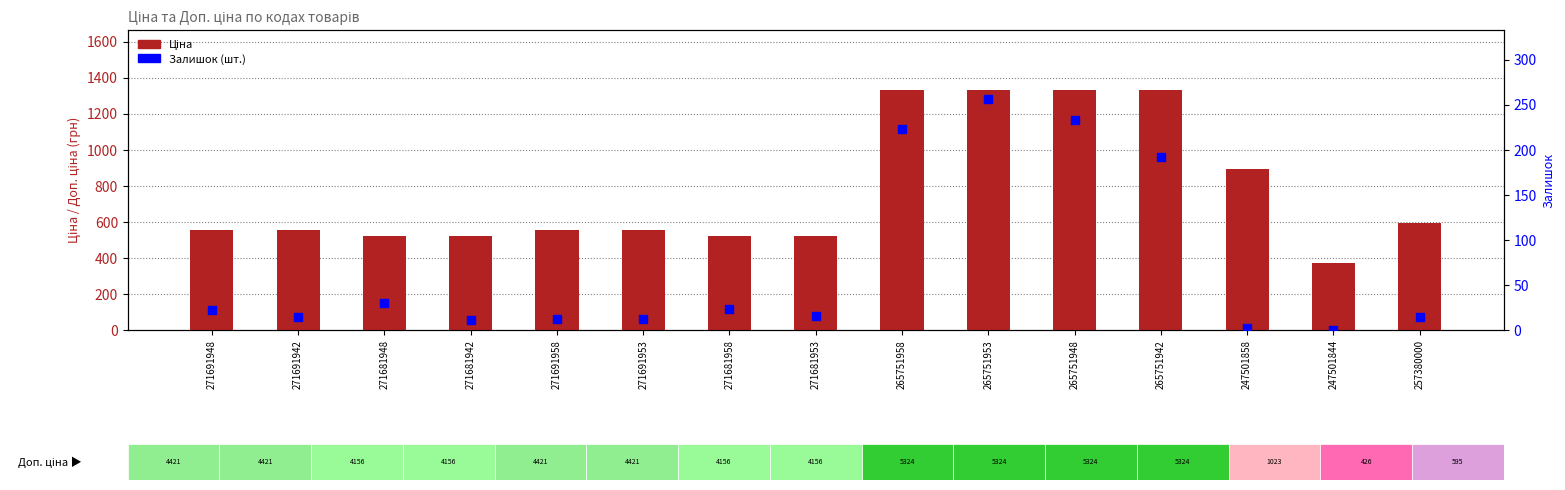

Which series has the largest Y range (max minus min)?

Ціна